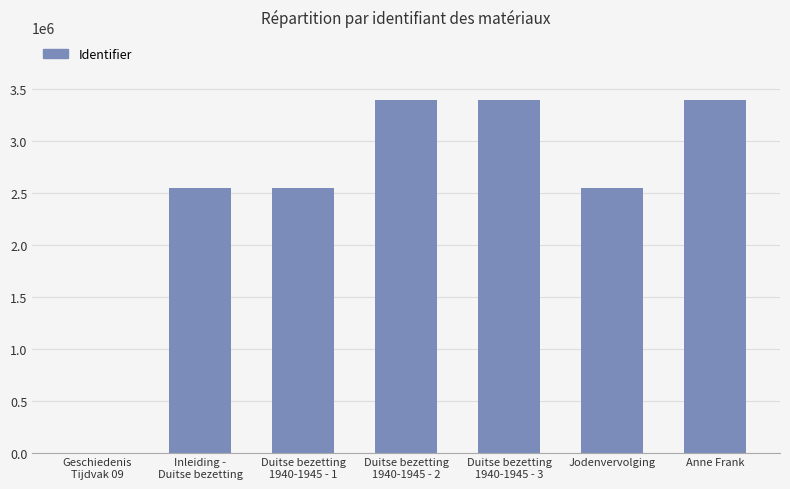

Between Duitse bezetting
1940-1945 - 2 and Inleiding -
Duitse bezetting, which is larger?

Duitse bezetting
1940-1945 - 2